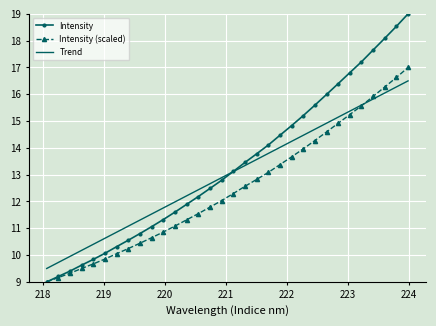

True or false: the data has more than 0 interior local peaks.

False